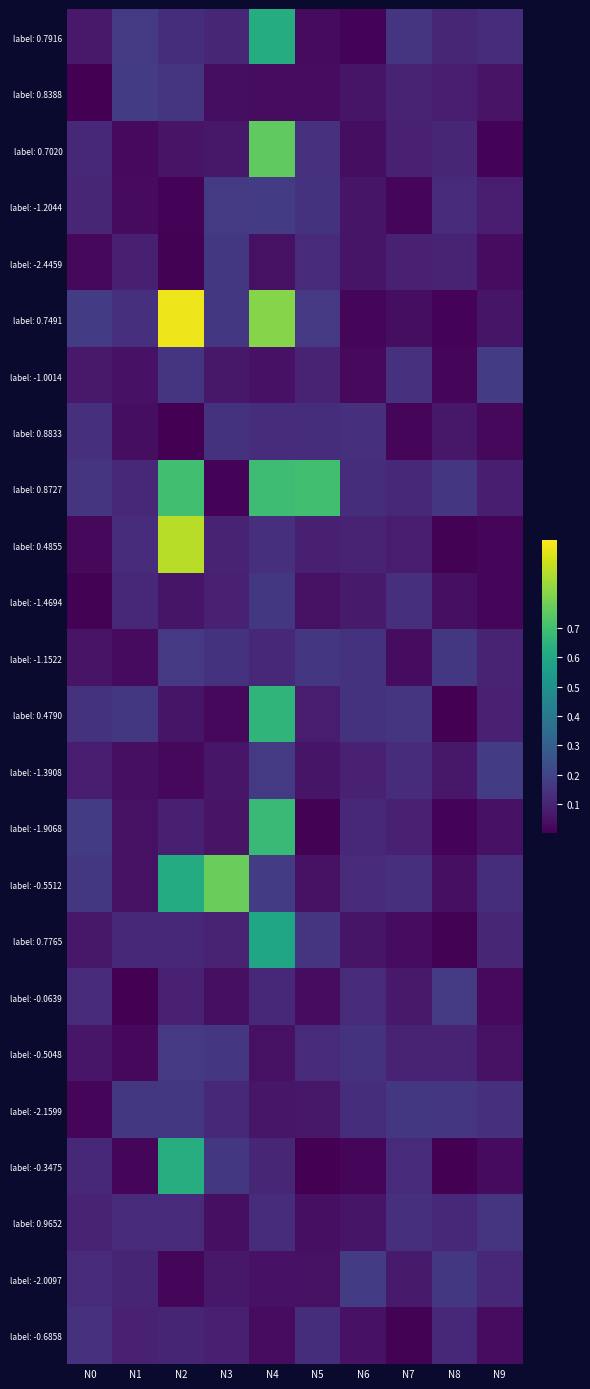

Reading left to right, transcribe all the data shown in this chart.

label: 0.7916: N0=0.1	N1=0.2	N2=0.1	N3=0.1	N4=0.6	N5=0.0	N6=0.0	N7=0.2	N8=0.1	N9=0.1
label: 0.8388: N0=0.0	N1=0.2	N2=0.1	N3=0.0	N4=0.0	N5=0.0	N6=0.1	N7=0.1	N8=0.1	N9=0.1
label: 0.7020: N0=0.1	N1=0.0	N2=0.1	N3=0.1	N4=0.8	N5=0.1	N6=0.0	N7=0.1	N8=0.1	N9=0.0
label: -1.2044: N0=0.1	N1=0.0	N2=0.0	N3=0.2	N4=0.2	N5=0.1	N6=0.1	N7=0.0	N8=0.1	N9=0.1
label: -2.4459: N0=0.0	N1=0.1	N2=0.0	N3=0.2	N4=0.0	N5=0.1	N6=0.1	N7=0.1	N8=0.1	N9=0.0
label: 0.7491: N0=0.2	N1=0.1	N2=1.0	N3=0.2	N4=0.8	N5=0.2	N6=0.0	N7=0.0	N8=0.0	N9=0.1
label: -1.0014: N0=0.1	N1=0.0	N2=0.1	N3=0.1	N4=0.1	N5=0.1	N6=0.0	N7=0.1	N8=0.0	N9=0.2
label: 0.8833: N0=0.1	N1=0.0	N2=0.0	N3=0.1	N4=0.1	N5=0.1	N6=0.1	N7=0.0	N8=0.1	N9=0.0
label: 0.8727: N0=0.2	N1=0.1	N2=0.7	N3=0.0	N4=0.7	N5=0.7	N6=0.1	N7=0.1	N8=0.2	N9=0.1
label: 0.4855: N0=0.0	N1=0.1	N2=0.9	N3=0.1	N4=0.1	N5=0.1	N6=0.1	N7=0.1	N8=0.0	N9=0.0
label: -1.4694: N0=0.0	N1=0.1	N2=0.1	N3=0.1	N4=0.2	N5=0.0	N6=0.1	N7=0.1	N8=0.0	N9=0.0
label: -1.1522: N0=0.1	N1=0.0	N2=0.2	N3=0.1	N4=0.1	N5=0.2	N6=0.1	N7=0.0	N8=0.2	N9=0.1
label: 0.4790: N0=0.1	N1=0.2	N2=0.1	N3=0.0	N4=0.7	N5=0.1	N6=0.1	N7=0.2	N8=0.0	N9=0.1
label: -1.3908: N0=0.1	N1=0.0	N2=0.0	N3=0.1	N4=0.2	N5=0.1	N6=0.1	N7=0.1	N8=0.1	N9=0.2
label: -1.9068: N0=0.2	N1=0.0	N2=0.1	N3=0.1	N4=0.7	N5=0.0	N6=0.1	N7=0.1	N8=0.0	N9=0.1
label: -0.5512: N0=0.2	N1=0.0	N2=0.6	N3=0.8	N4=0.2	N5=0.0	N6=0.1	N7=0.1	N8=0.0	N9=0.1
label: 0.7765: N0=0.1	N1=0.1	N2=0.1	N3=0.1	N4=0.6	N5=0.2	N6=0.1	N7=0.0	N8=0.0	N9=0.1
label: -0.0639: N0=0.1	N1=0.0	N2=0.1	N3=0.0	N4=0.1	N5=0.0	N6=0.1	N7=0.1	N8=0.2	N9=0.0
label: -0.5048: N0=0.1	N1=0.0	N2=0.2	N3=0.2	N4=0.0	N5=0.1	N6=0.1	N7=0.1	N8=0.1	N9=0.0
label: -2.1599: N0=0.0	N1=0.2	N2=0.2	N3=0.1	N4=0.1	N5=0.1	N6=0.1	N7=0.2	N8=0.2	N9=0.1
label: -0.3475: N0=0.1	N1=0.0	N2=0.6	N3=0.2	N4=0.1	N5=0.0	N6=0.0	N7=0.1	N8=0.0	N9=0.0
label: 0.9652: N0=0.1	N1=0.1	N2=0.1	N3=0.0	N4=0.1	N5=0.0	N6=0.1	N7=0.1	N8=0.1	N9=0.2
label: -2.0097: N0=0.1	N1=0.1	N2=0.0	N3=0.1	N4=0.0	N5=0.0	N6=0.2	N7=0.1	N8=0.2	N9=0.1
label: -0.6858: N0=0.1	N1=0.1	N2=0.1	N3=0.1	N4=0.0	N5=0.1	N6=0.1	N7=0.0	N8=0.1	N9=0.0